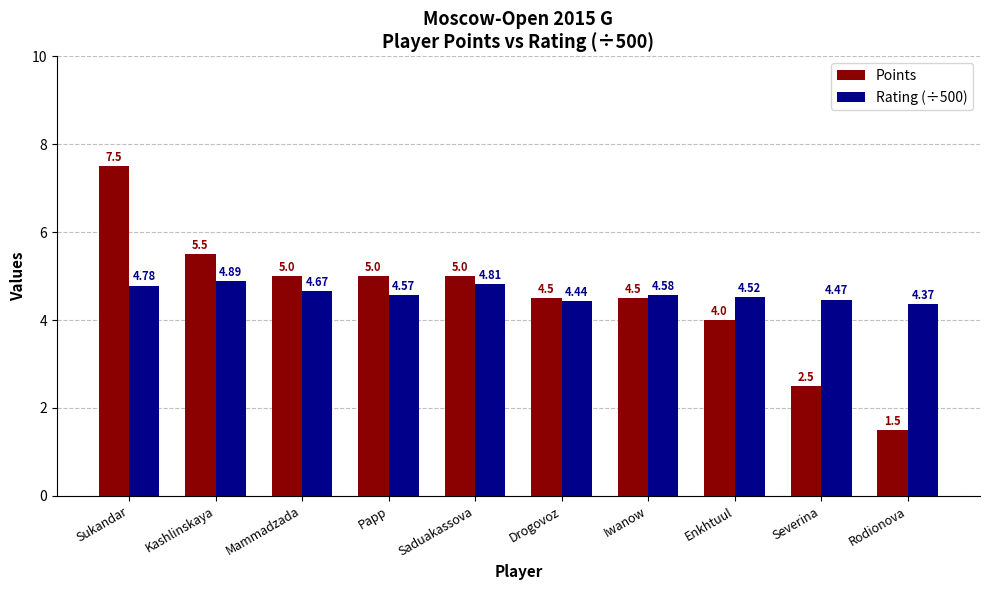

Between Severina and Rodionova, which series saw the biggest shift?

Points